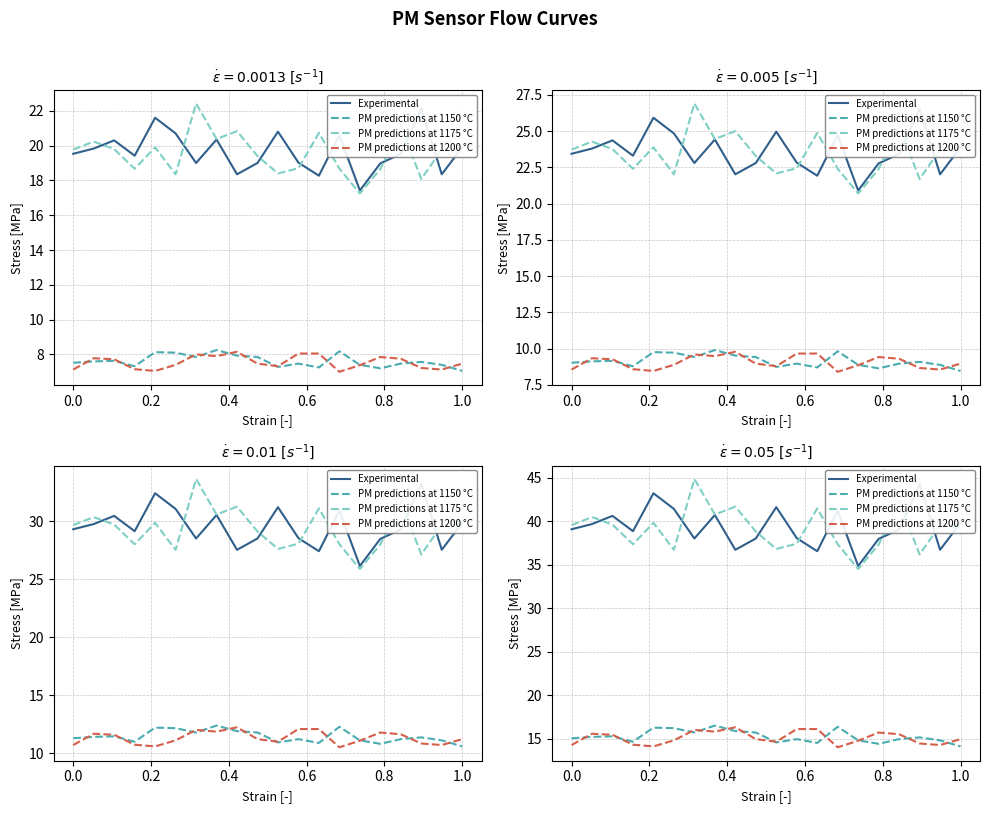

True or false: P1 and P2 smoothed (x10) cross at least once.

False